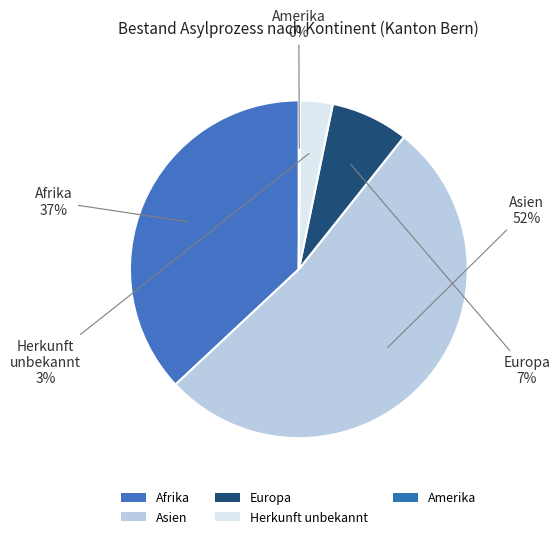

Which slice is the smallest?

Amerika